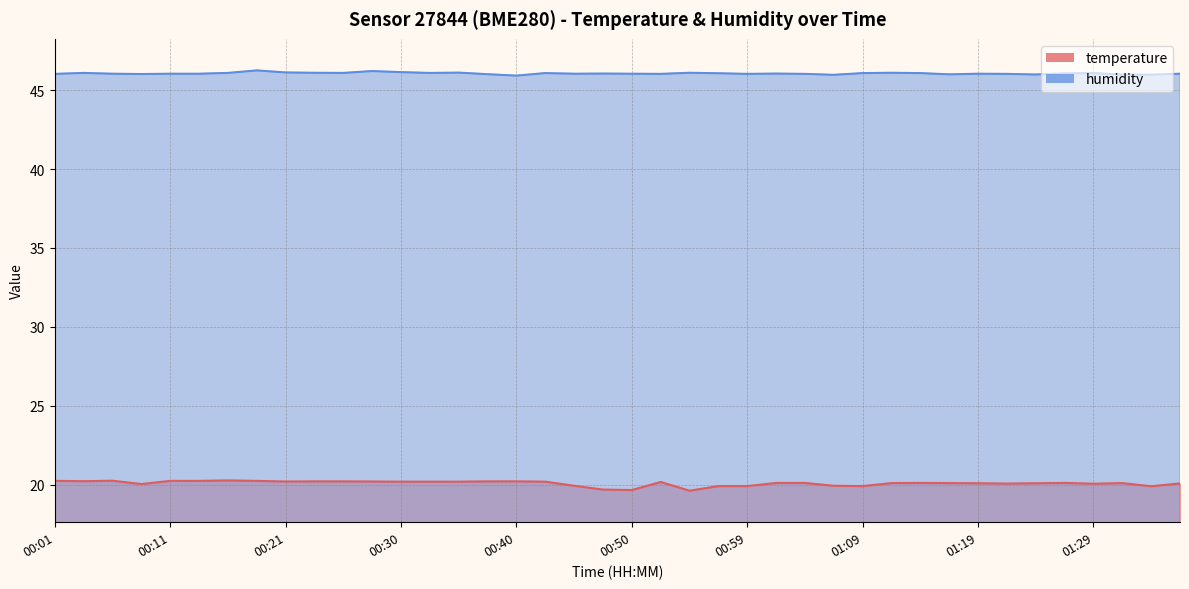

Which series has the largest total across all categories?

humidity